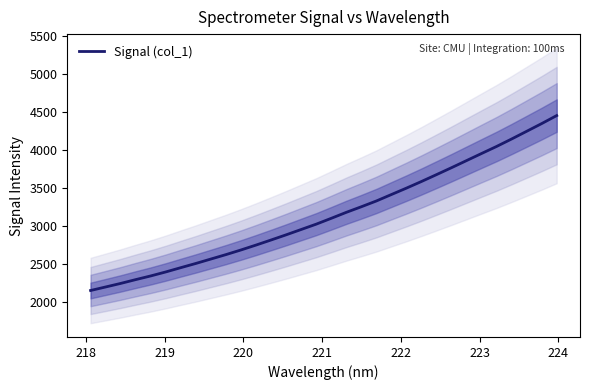

What is the maximum value for Signal (col_1)?

4450.0